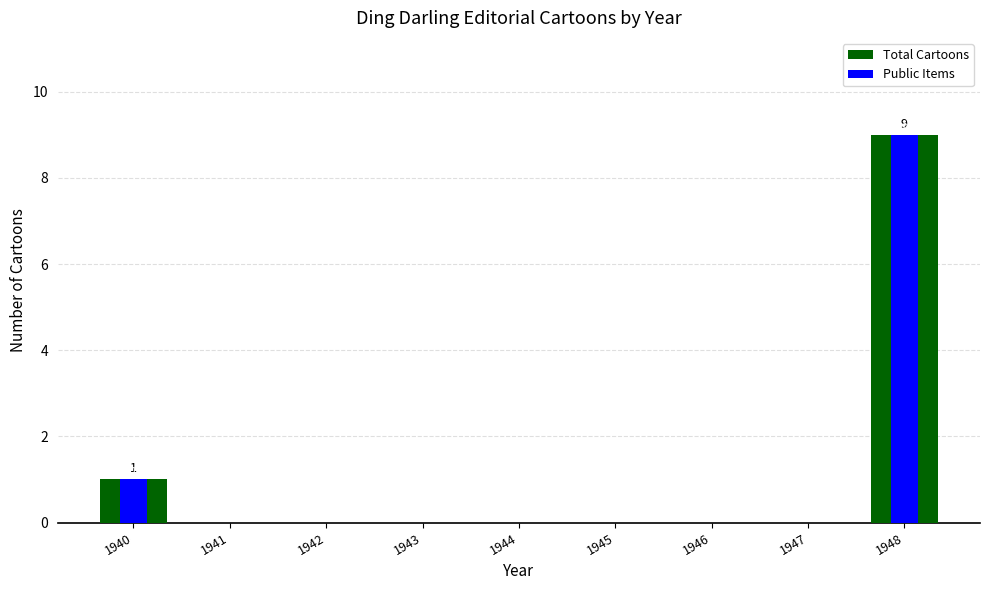

Rank the series by their maximum value, from lowest to highest.

Total Cartoons, Public Items